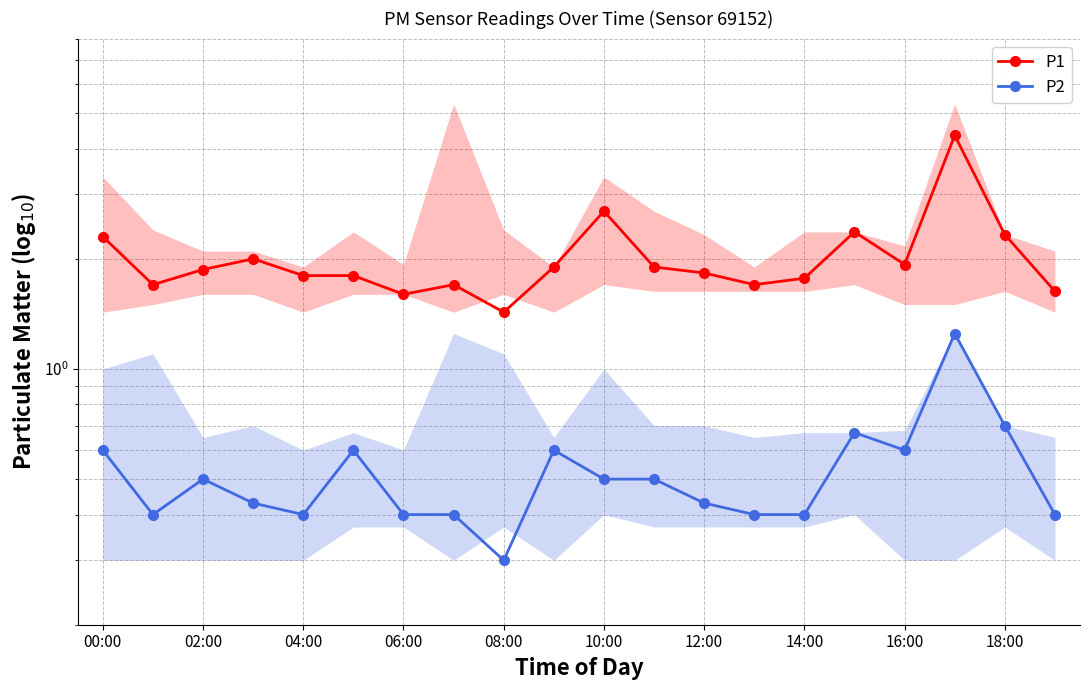

What is the difference between the maximum and second lowest values in the P2 series?

0.8